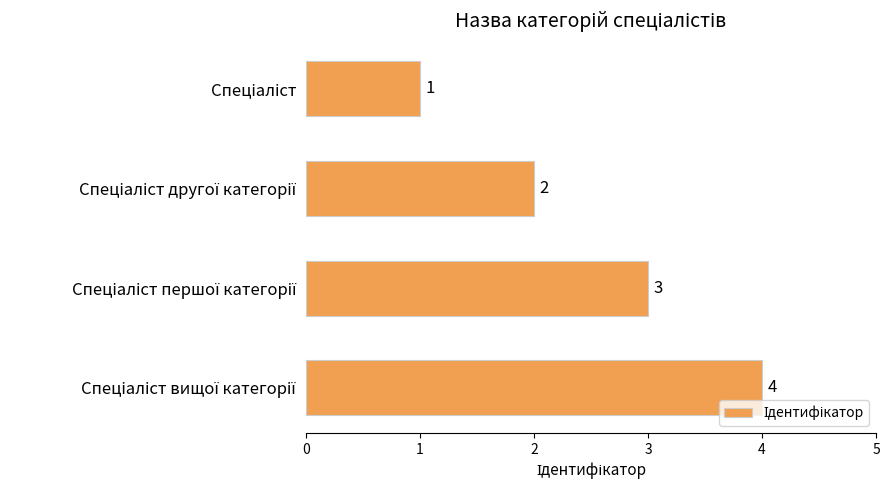

What is the difference between the maximum and minimum values?

3